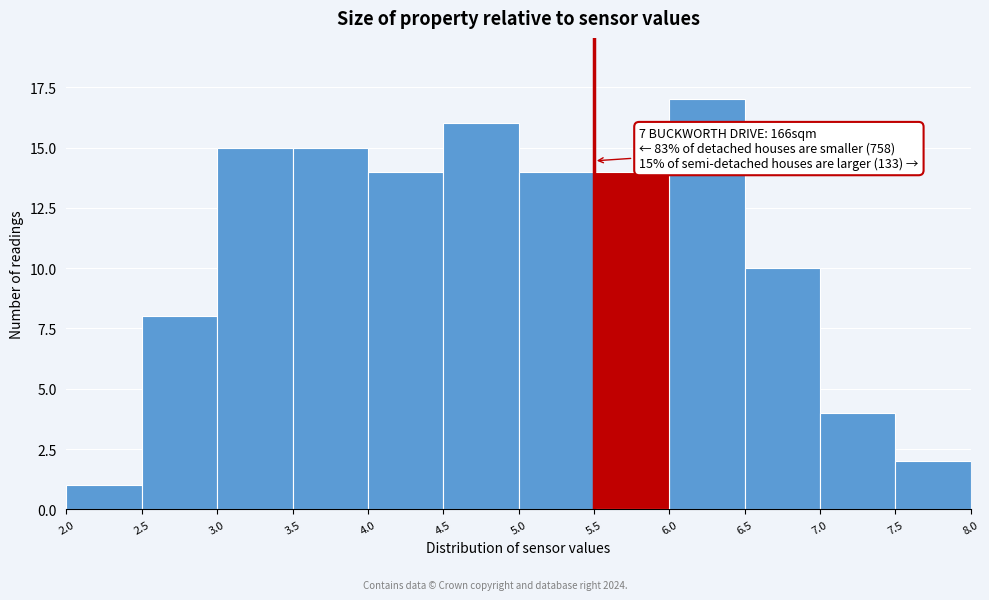

Which range on the x-axis has the tallest bar?

6.0 to 6.5